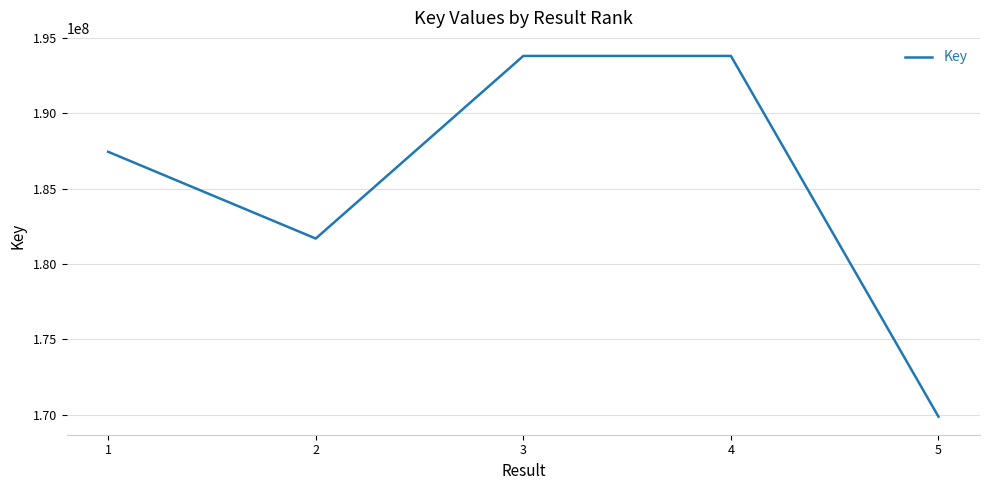

The chart shows a value of 55320139 at 5. True or false?

False